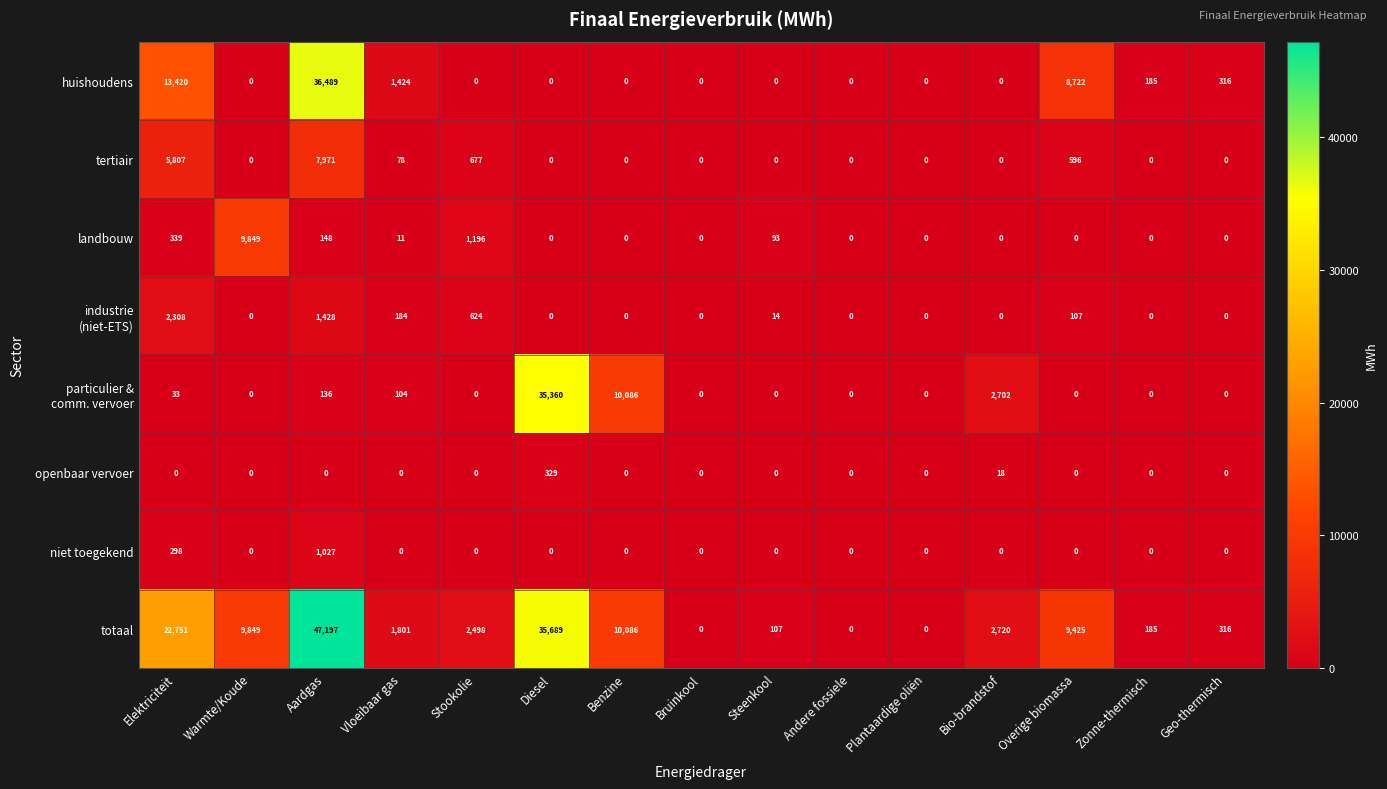

What is the difference between the maximum and minimum values in the tertiair series?

7971